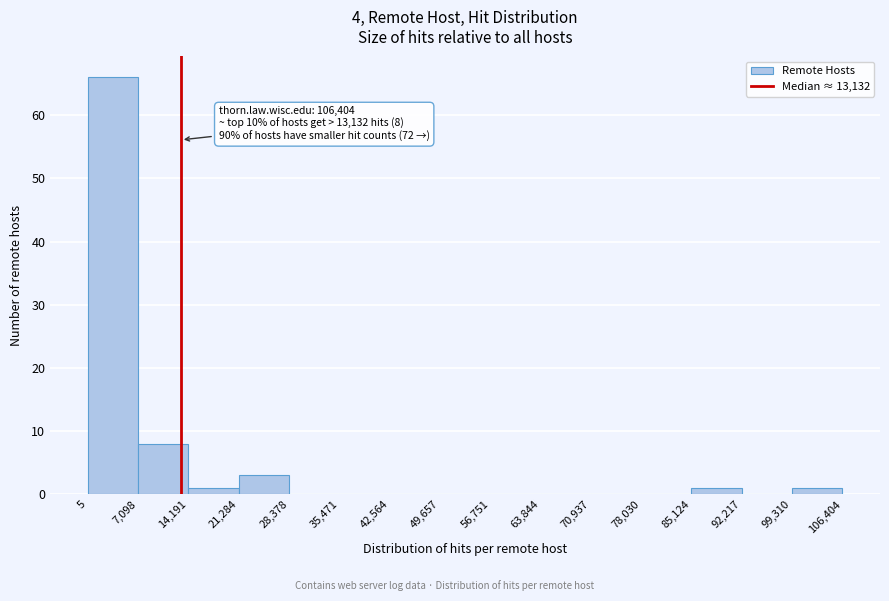

Which range on the x-axis has the tallest bar?

5 to 7,098